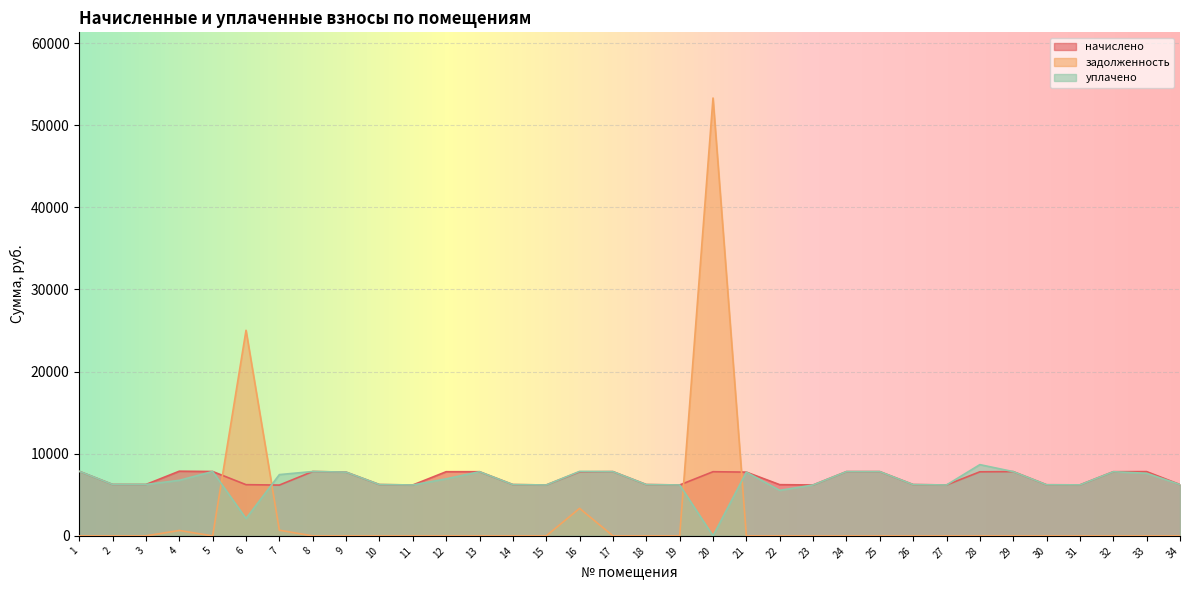

How many distinct data groups are displayed?

3